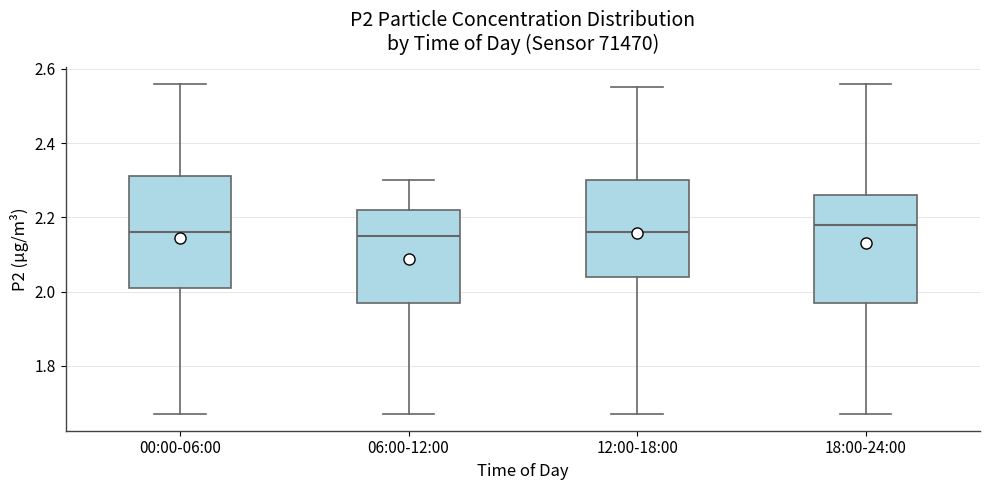

Where is the lower edge of the box for 00:00-06:00 on the y-axis? The values are not printed on the chart, so give them approximately, as read against the axis.

2.02